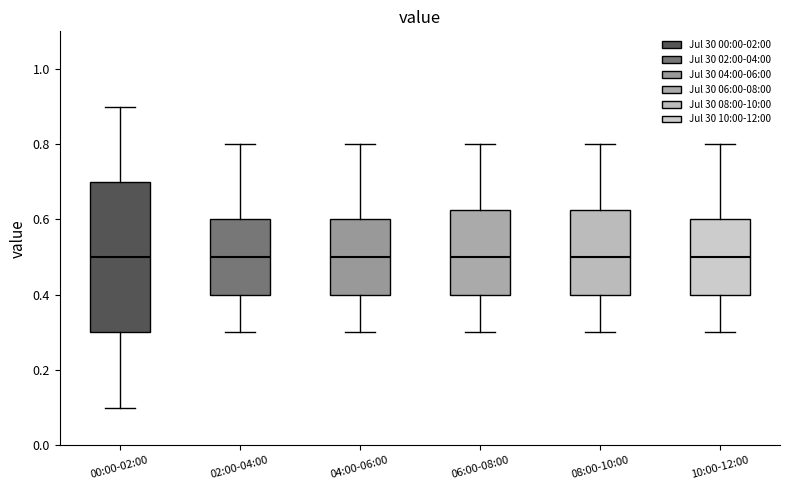

Reading left to right, transcribe this box plot: for each box, give where its median line is, the range the box spans, and where its two whiskers end, as read against the y-axis. The values are not printed on the chart, so give them approximately, as read against the axis.

00:00-02:00: median 0.50, box 0.30 to 0.70, whiskers 0.10 to 0.90
02:00-04:00: median 0.50, box 0.40 to 0.60, whiskers 0.30 to 0.80
04:00-06:00: median 0.50, box 0.40 to 0.60, whiskers 0.30 to 0.80
06:00-08:00: median 0.50, box 0.40 to 0.62, whiskers 0.30 to 0.80
08:00-10:00: median 0.50, box 0.40 to 0.62, whiskers 0.30 to 0.80
10:00-12:00: median 0.50, box 0.40 to 0.60, whiskers 0.30 to 0.80